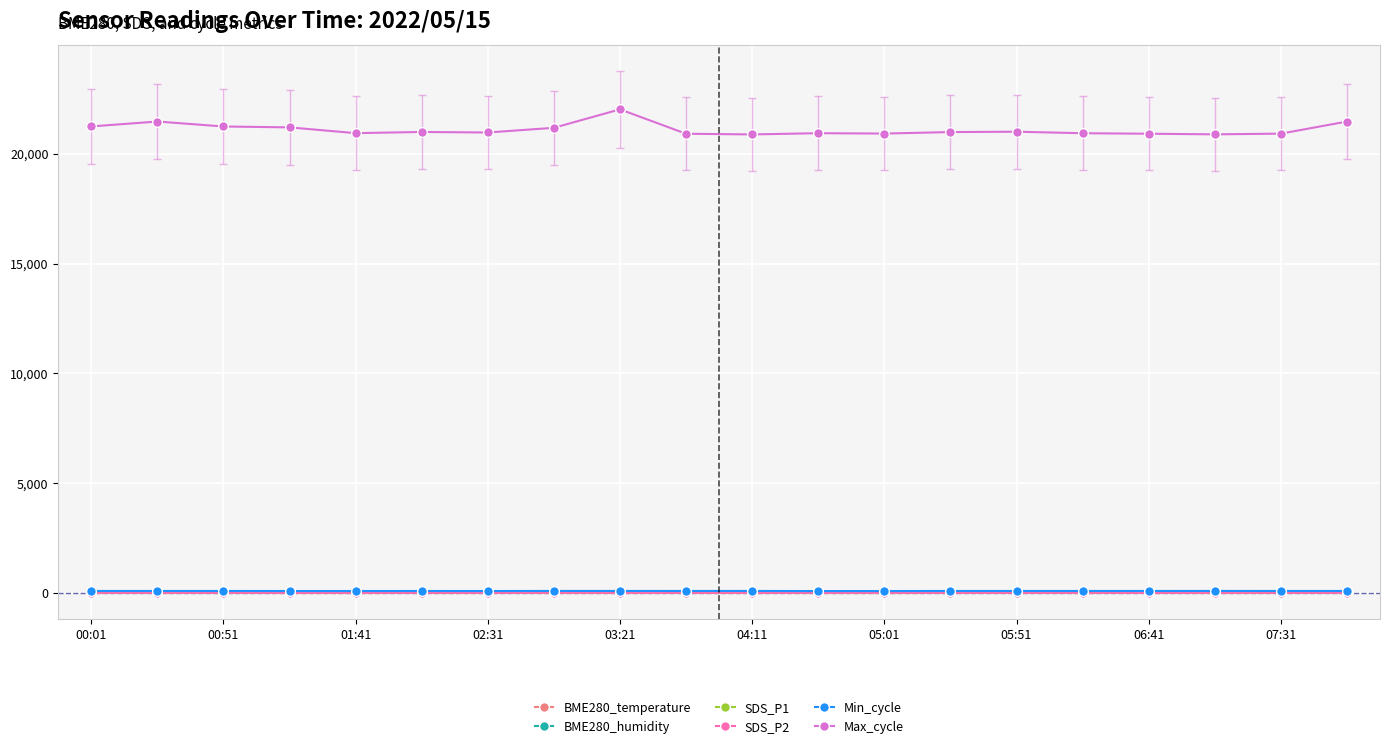

In Max_cycle, how many points are higher than both neighbors (excluding endpoints)?

5